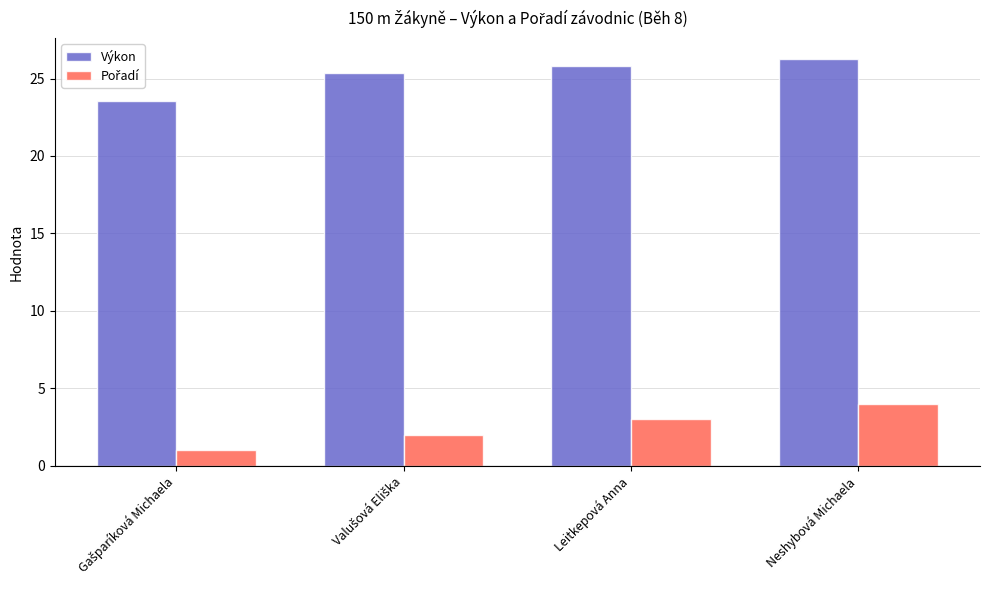

Is it true that Výkon equals 25.8 at Leitkepová Anna?

True